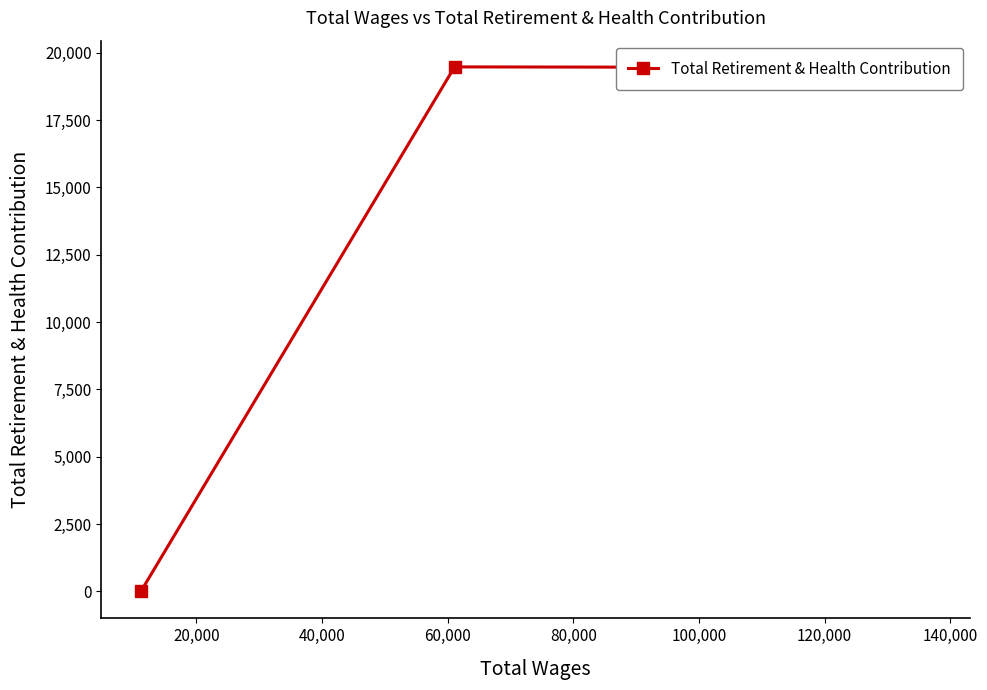

What is the difference between the maximum and minimum values?

19470